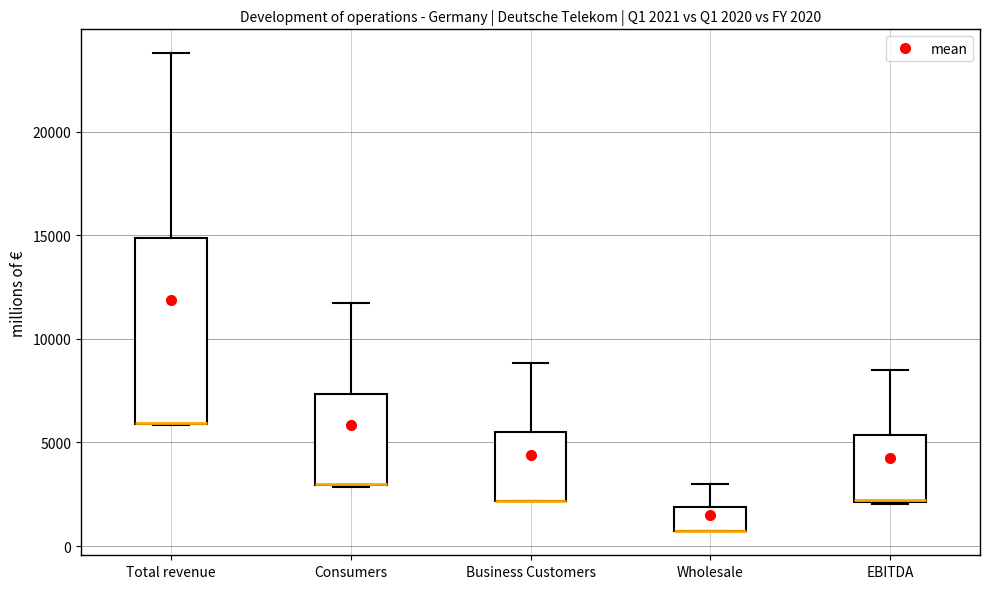

Which box is the tallest, from its lower edge to its upper edge?

Total revenue